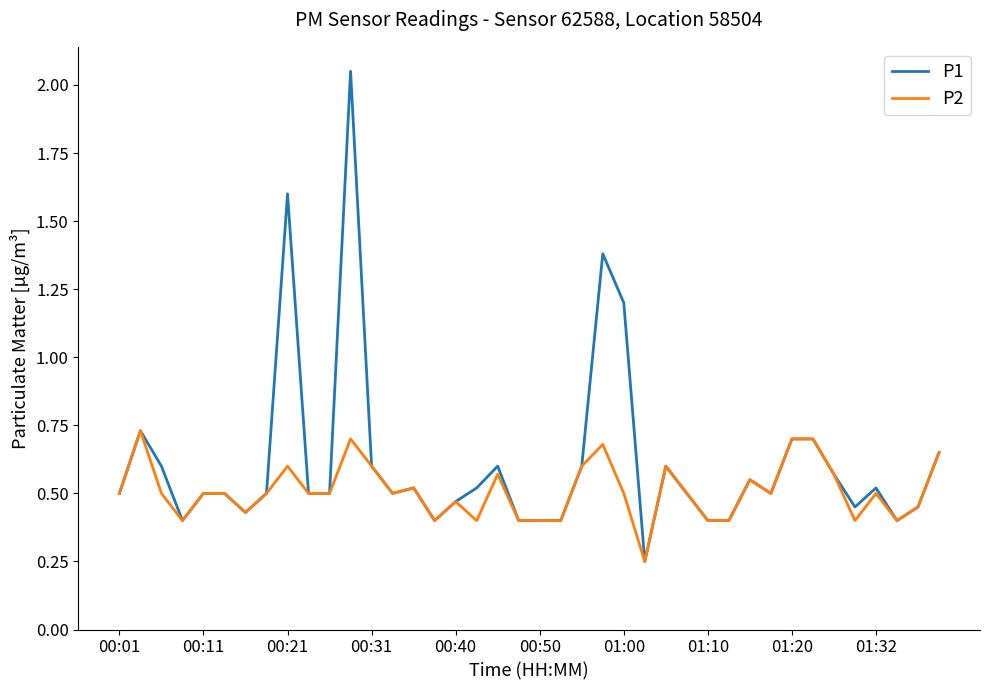

Rank the series by their maximum value, from highest to lowest.

P1, P2